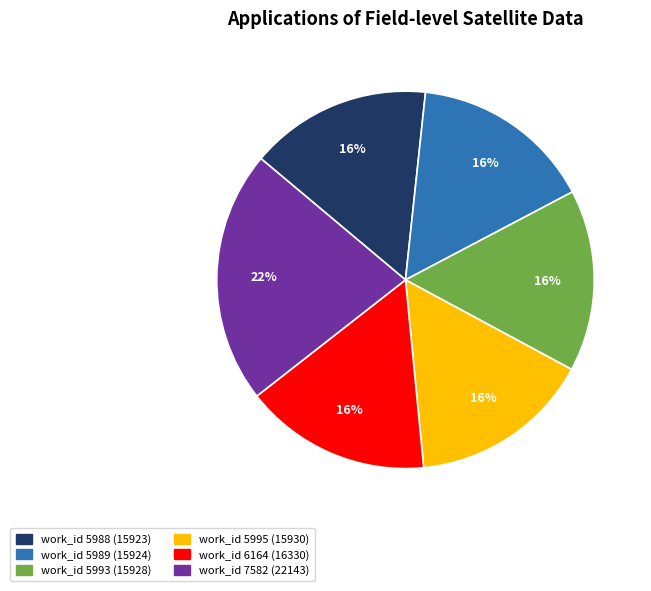

To the nearest percent, what is the difference between the largest and smallest slice percentages?

6%